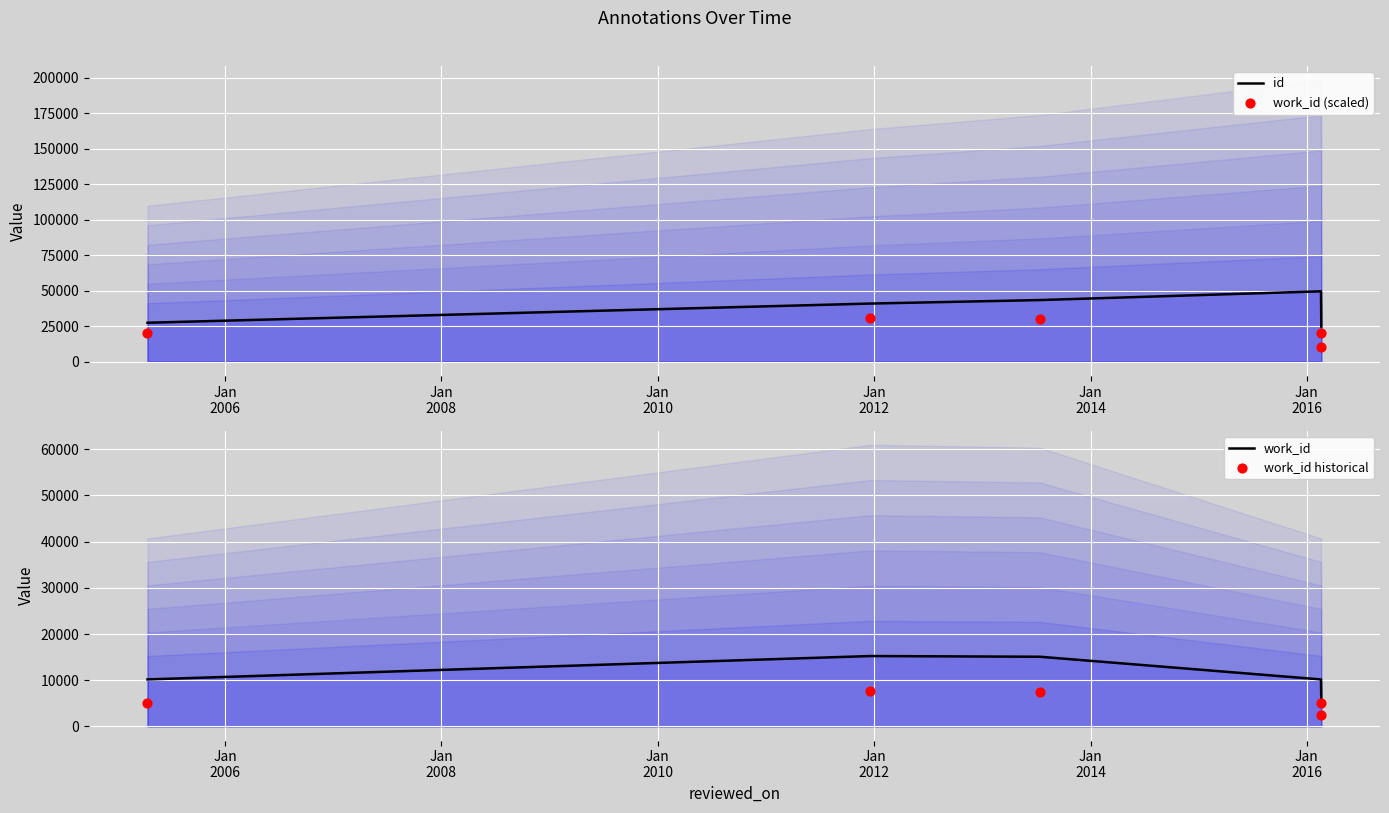

Which series has the largest Y range (max minus min)?

id